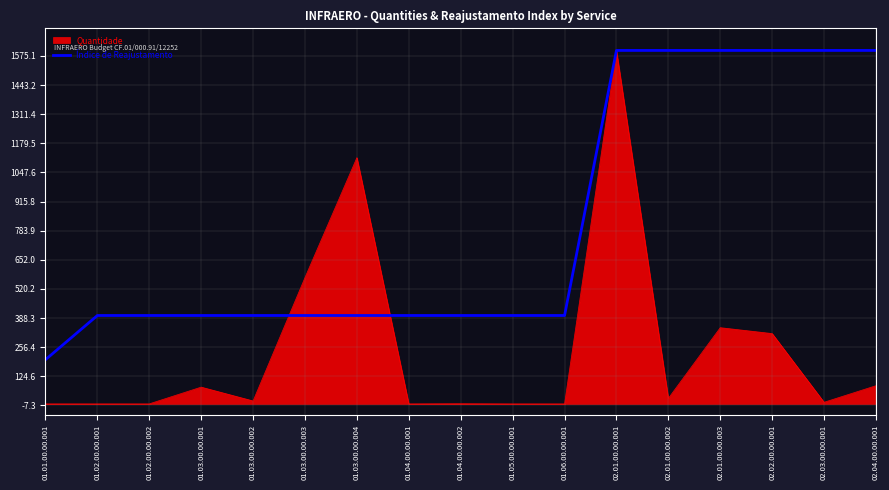

How many lines are shown in the chart?

2